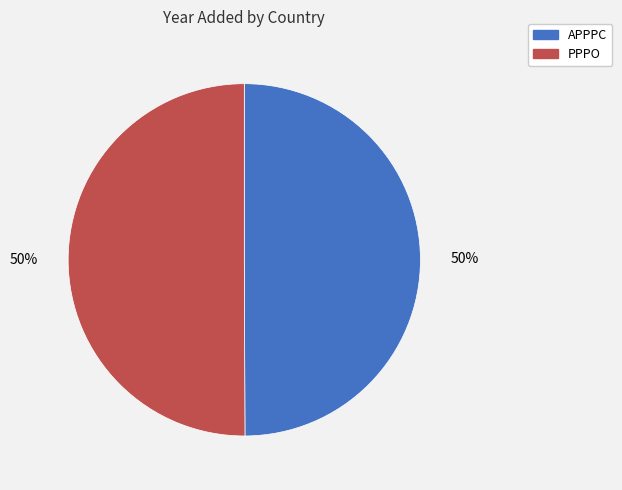

Is the sum of APPPC and PPPO greater than half?

Yes